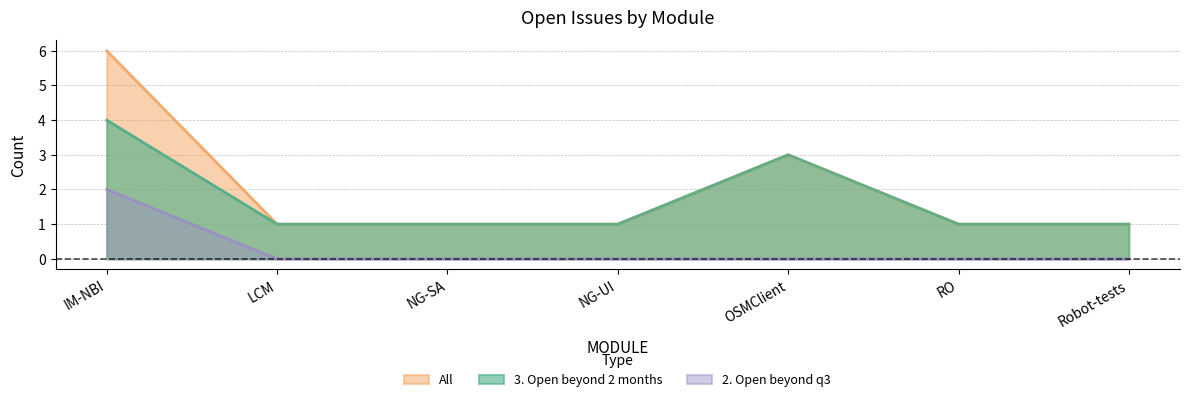

True or false: 3. Open beyond 2 months and All cross at least once.

False